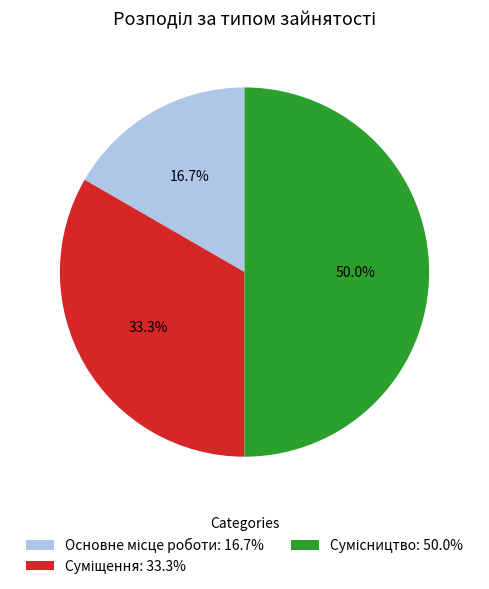

Is there a majority slice in this chart?

No